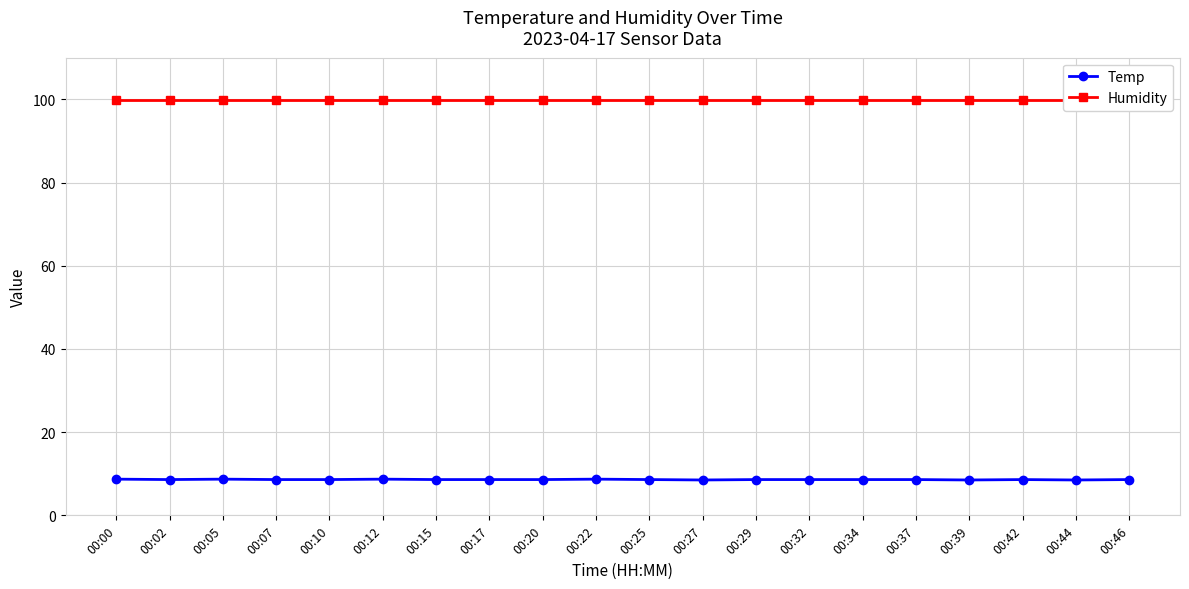

Reading right to left, list all the values displayed in this chart.

Temp: 8.6	8.5	8.6	8.5	8.6	8.6	8.6	8.6	8.5	8.6	8.7	8.6	8.6	8.6	8.7	8.6	8.6	8.7	8.6	8.7
Humidity: 99.9	99.9	99.9	99.9	99.9	99.9	99.9	99.9	99.9	99.9	99.9	99.9	99.9	99.9	99.9	99.9	99.9	99.9	99.9	99.9